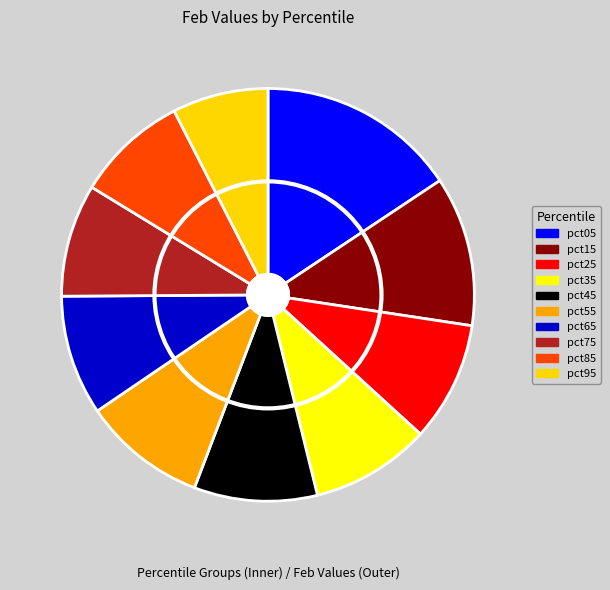

Rank the categories by value from lowest to highest.

pct95, pct85, pct75, pct35, pct25, pct65, pct45, pct55, pct15, pct05